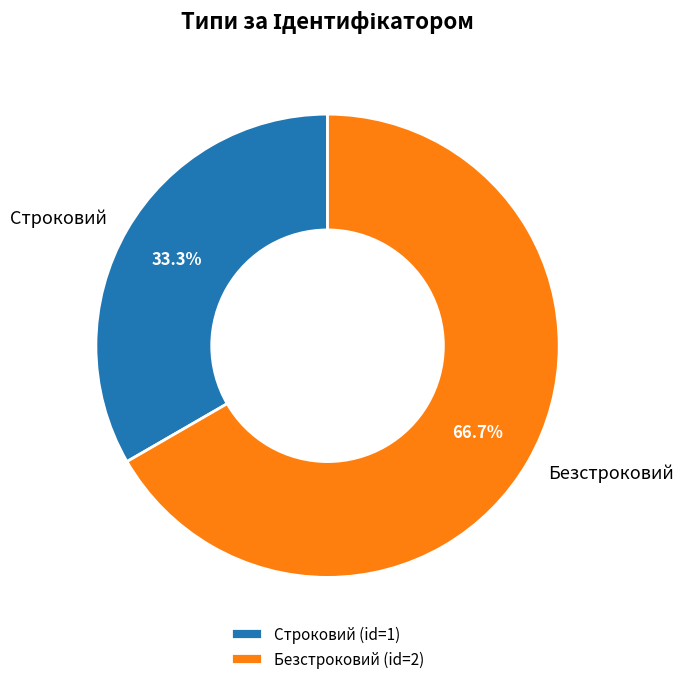

Is there a majority slice in this chart?

Yes